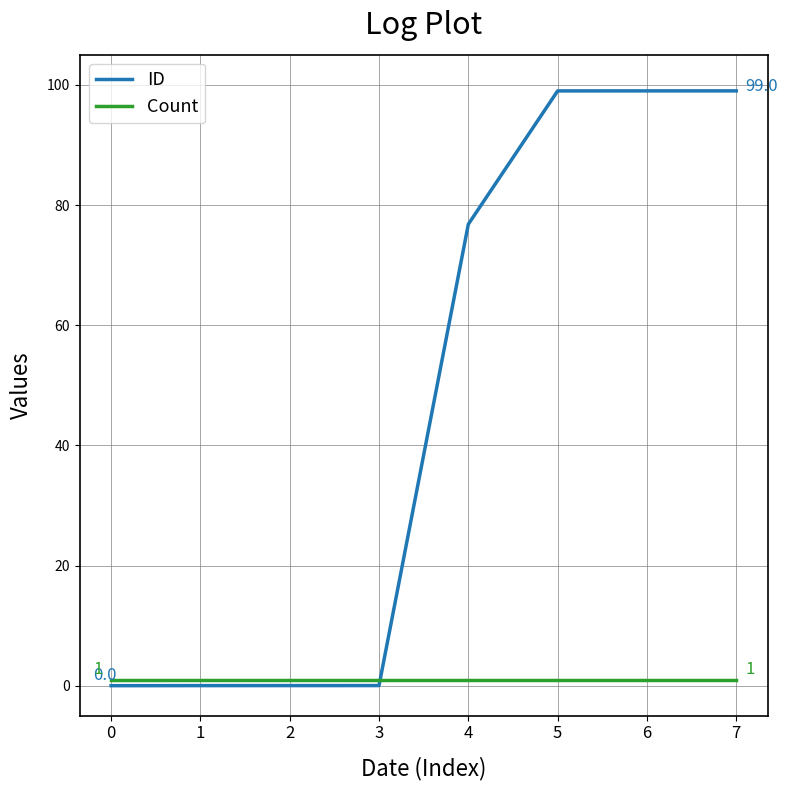

At which label is ID closest to 49?

4